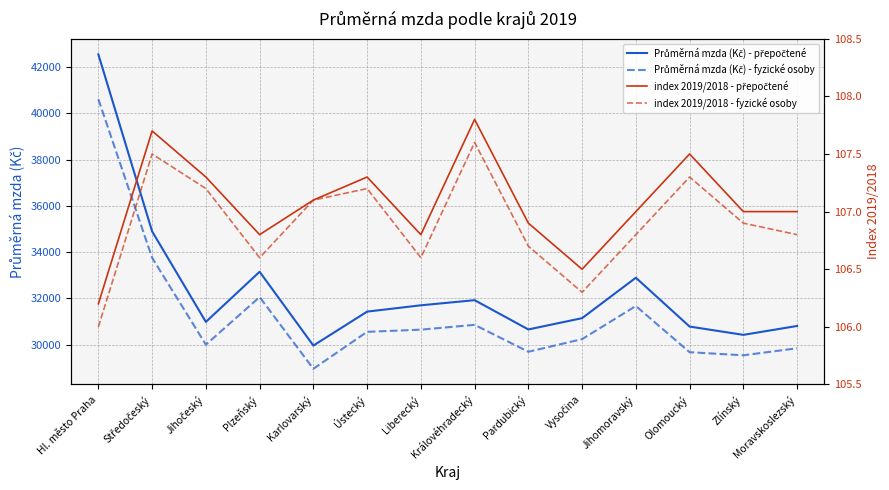

Count the number of data series in this chart.

4